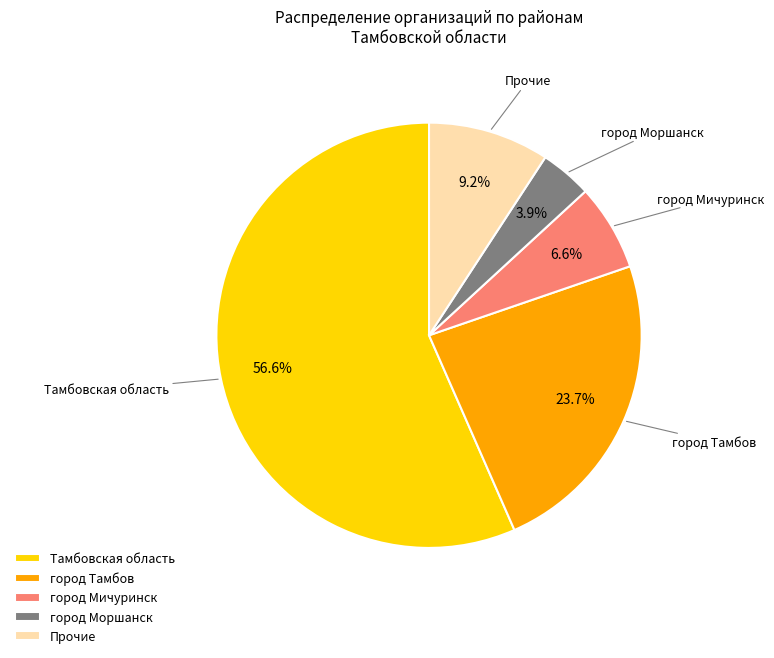

What is the ratio of the value at город Моршанск to the value at Прочие?

0.4